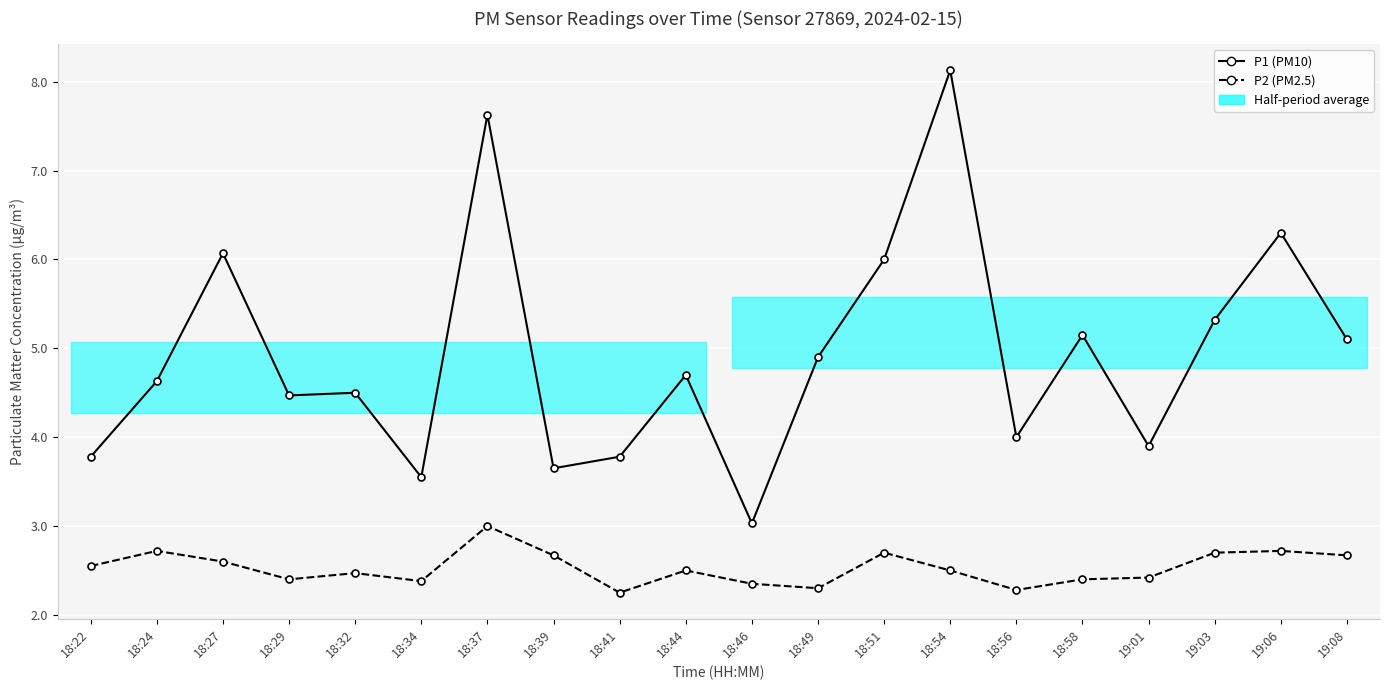

Is the value of P1 (PM10) at 18:27 greater than the value of P2 (PM2.5) at 19:01?

Yes